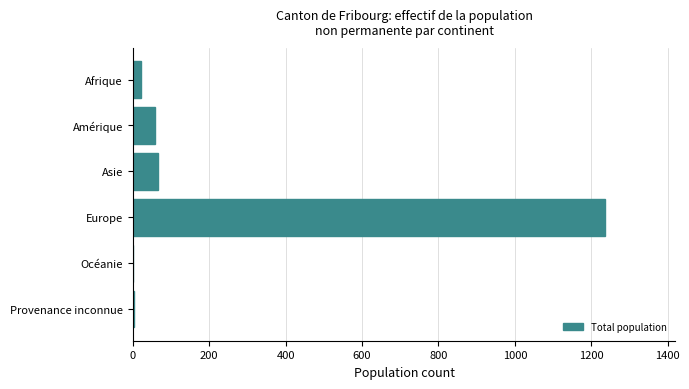

What is the change in value from Amérique to Europe?

+1176